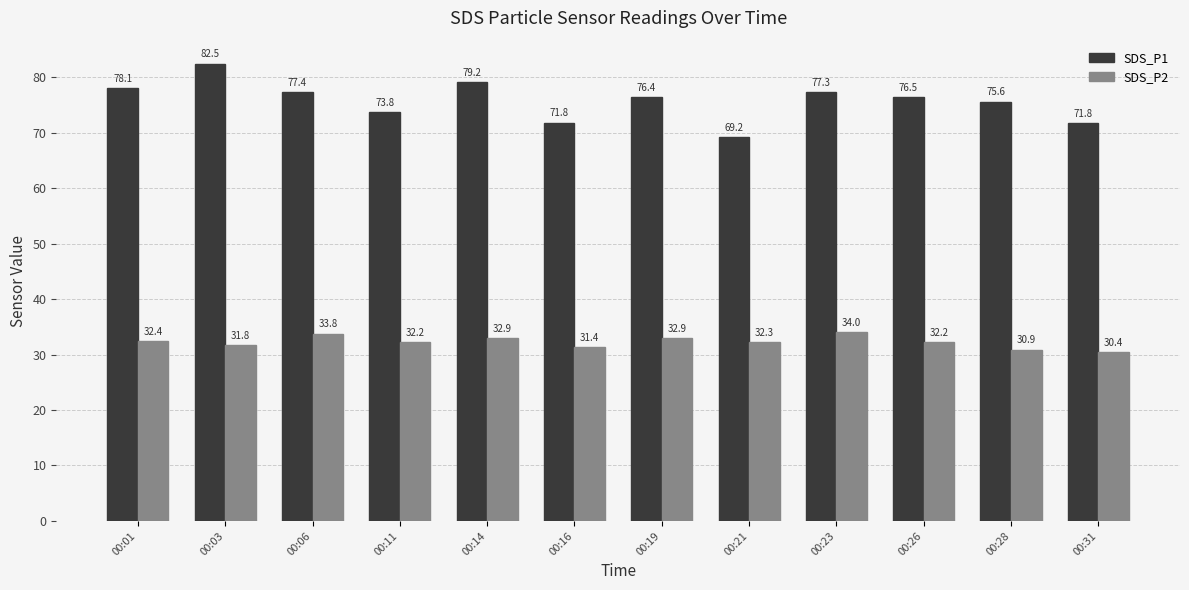

What is the value of the SDS_P2 bar at the 11th from the left?

30.9